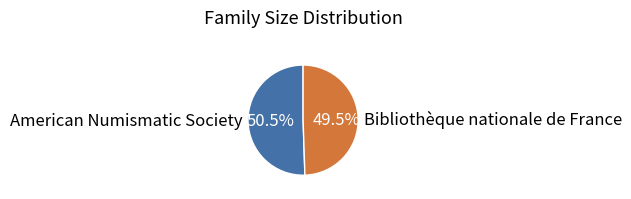

Between Bibliothèque nationale de France and American Numismatic Society, which is larger?

American Numismatic Society